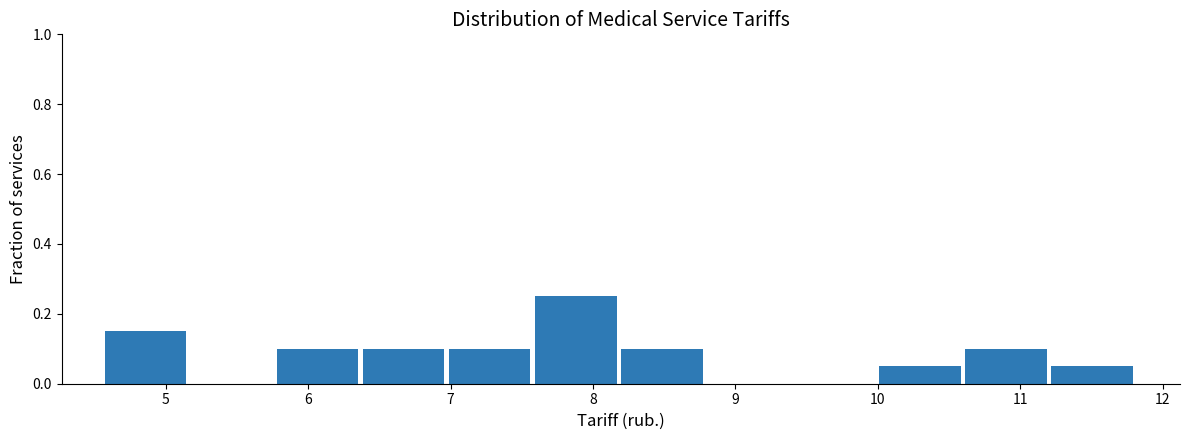

Reading left to right, list every bar in this chart as the range it spans on the x-axis followed by its height. Neither the bar edges nor the heights are printed on the chart, so give them approximately, as read against the axes.

4.6 to 5.2: 0.16
5.2 to 5.8: 0
5.8 to 6.4: 0.10
6.4 to 7.0: 0.10
7.0 to 7.6: 0.10
7.6 to 8.2: 0.26
8.2 to 8.8: 0.10
8.8 to 9.4: 0
9.4 to 10.0: 0
10.0 to 10.6: 0.06
10.6 to 11.2: 0.10
11.2 to 11.8: 0.06